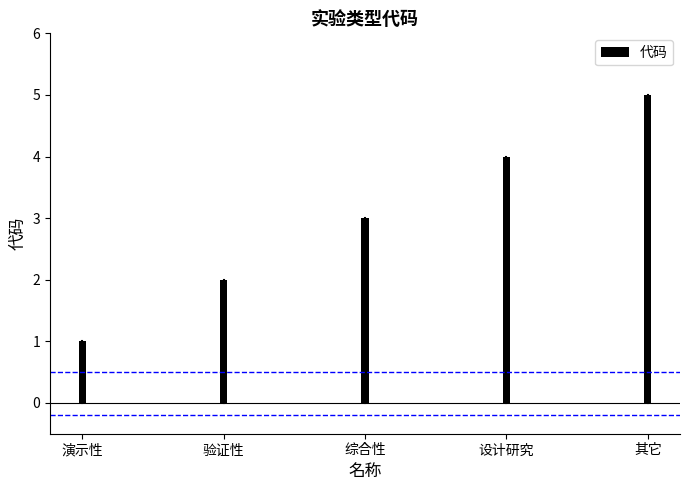

Count the number of categories in the chart.

5